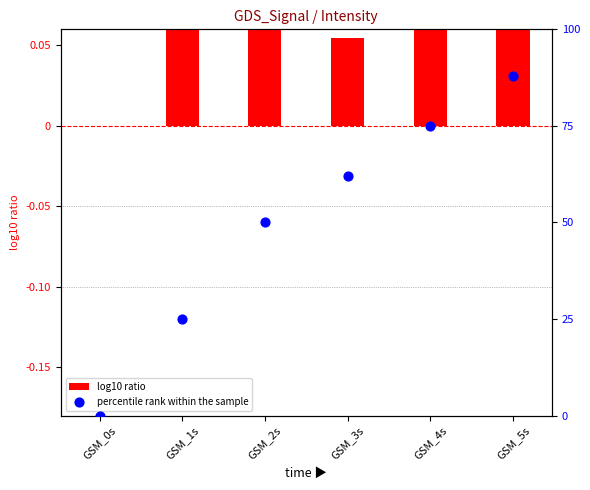

Is the value of log10 ratio at GSM_0s greater than the value of percentile rank within the sample at GSM_3s?

No